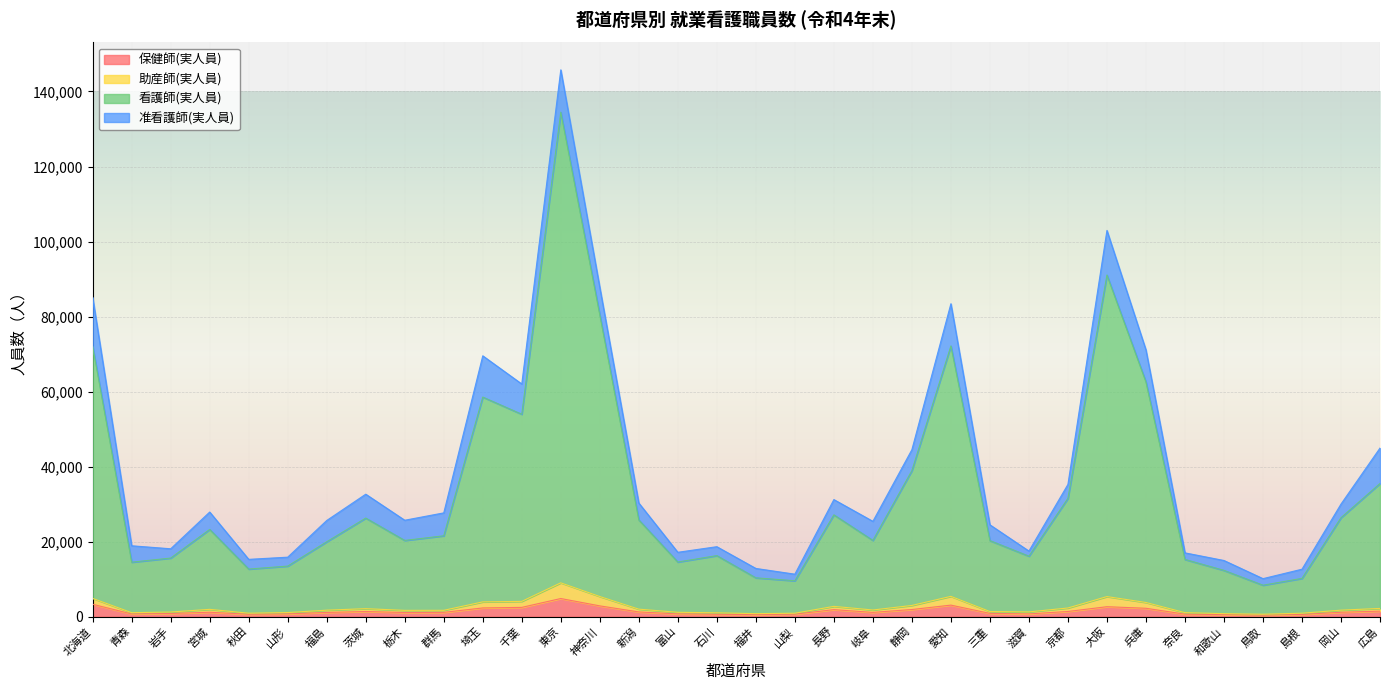

What is the spread (max minus min) of values at 山形?

12751